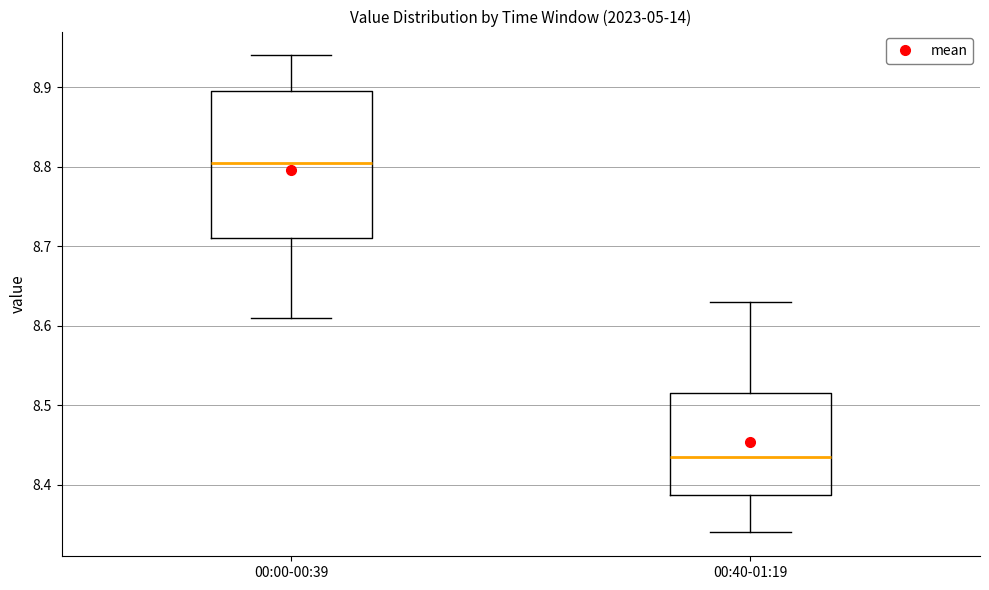

Comparing the boxes themselves (not the whiskers), which one is the tallest?

00:00-00:39